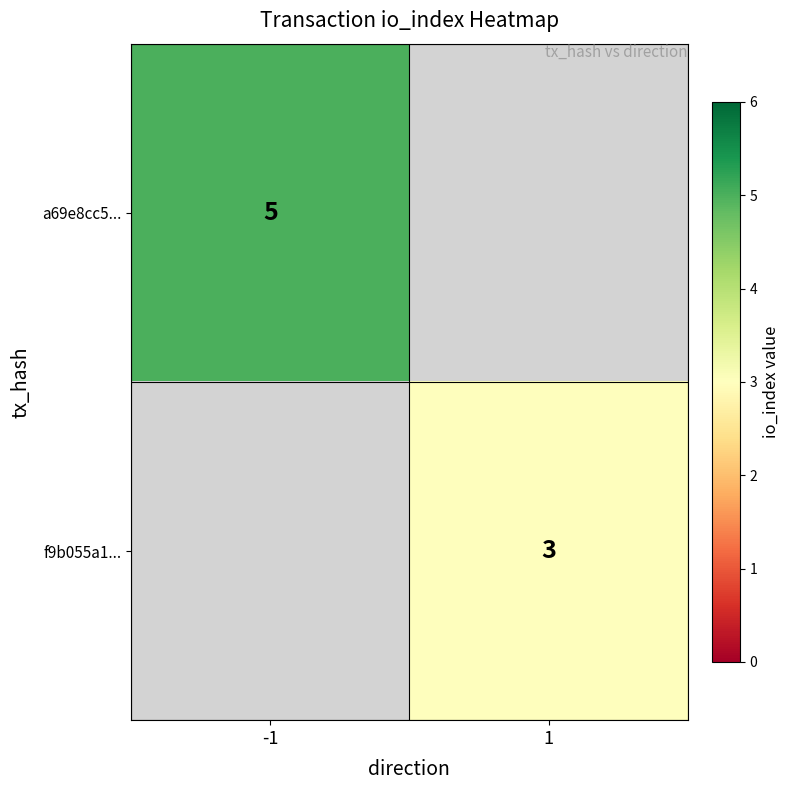

Count the number of categories in the chart.

2